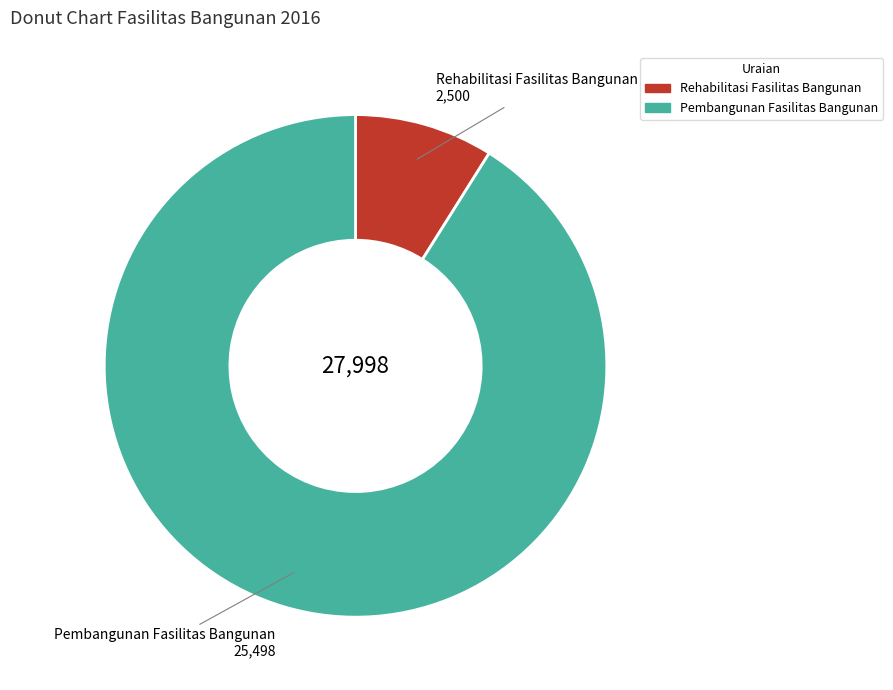

Which has a higher value, Rehabilitasi Fasilitas Bangunan or Pembangunan Fasilitas Bangunan?

Pembangunan Fasilitas Bangunan